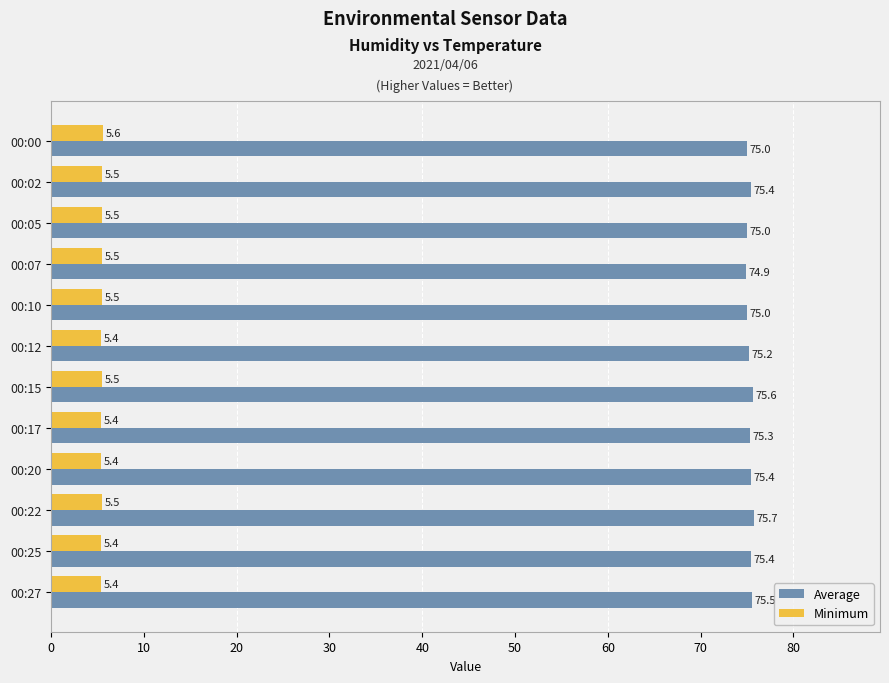

List the series in order of their overall mean, lowest first.

Minimum, Average